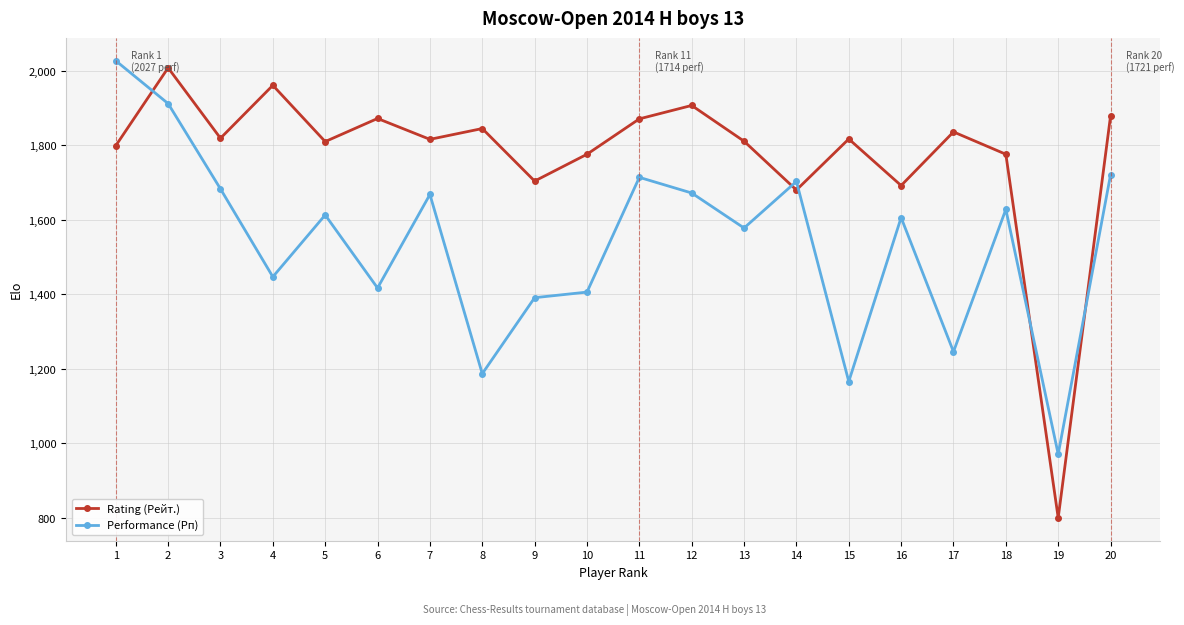

How many lines are shown in the chart?

2